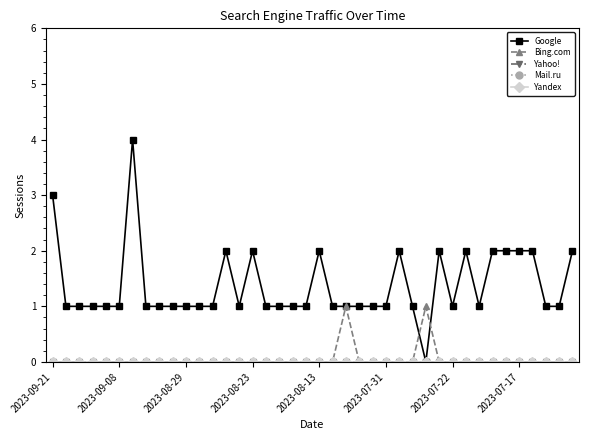

True or false: Google and Yandex cross at least once.

False